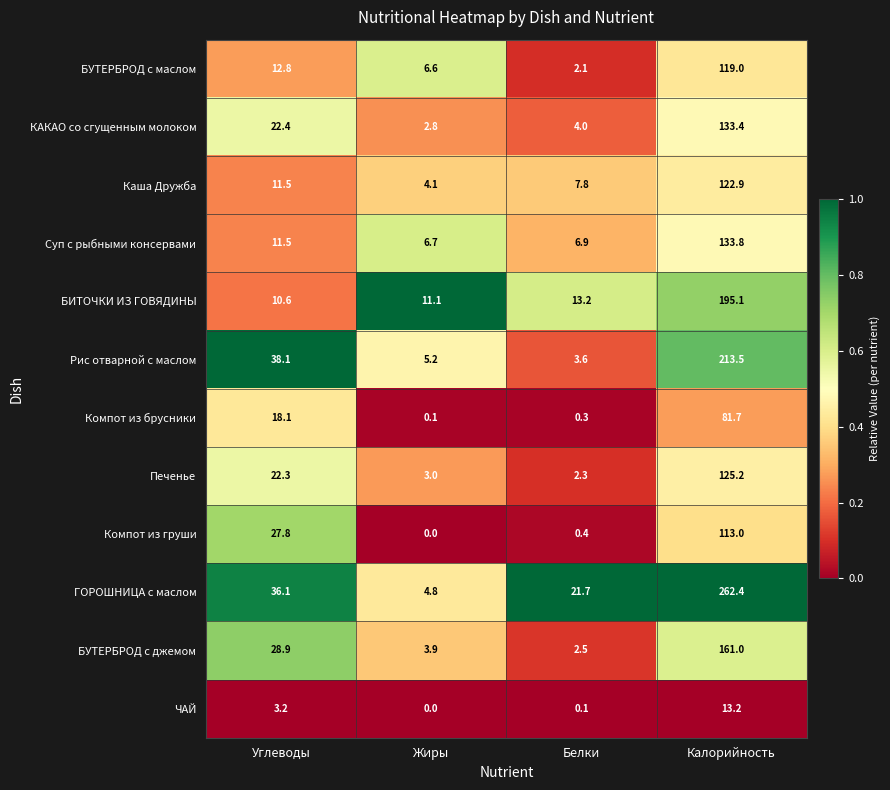

At which label is БУТЕРБРОД с джемом closest to 81?

Углеводы